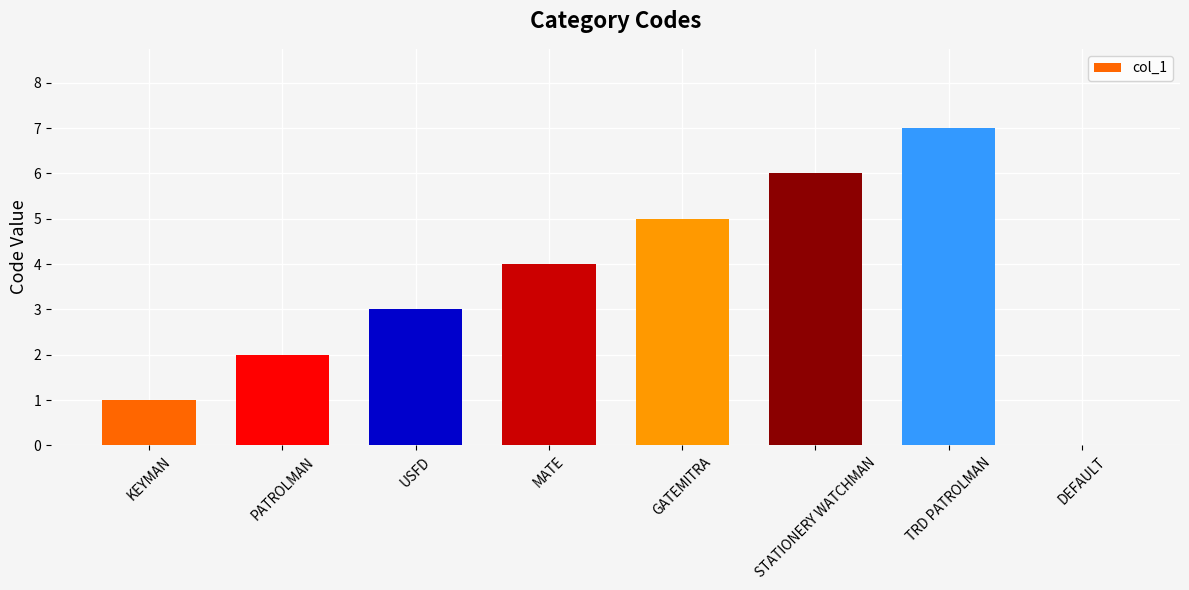

What is the sum of all values?

28